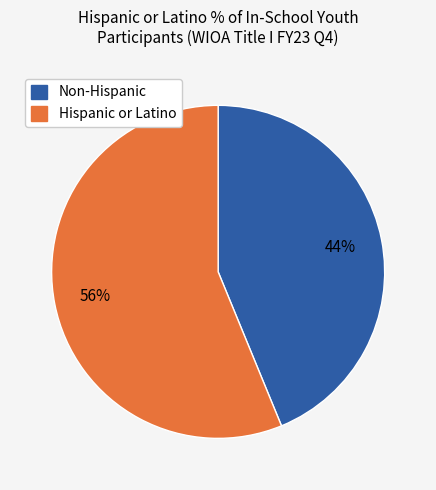

To the nearest percent, what is the average slice percentage?

50%